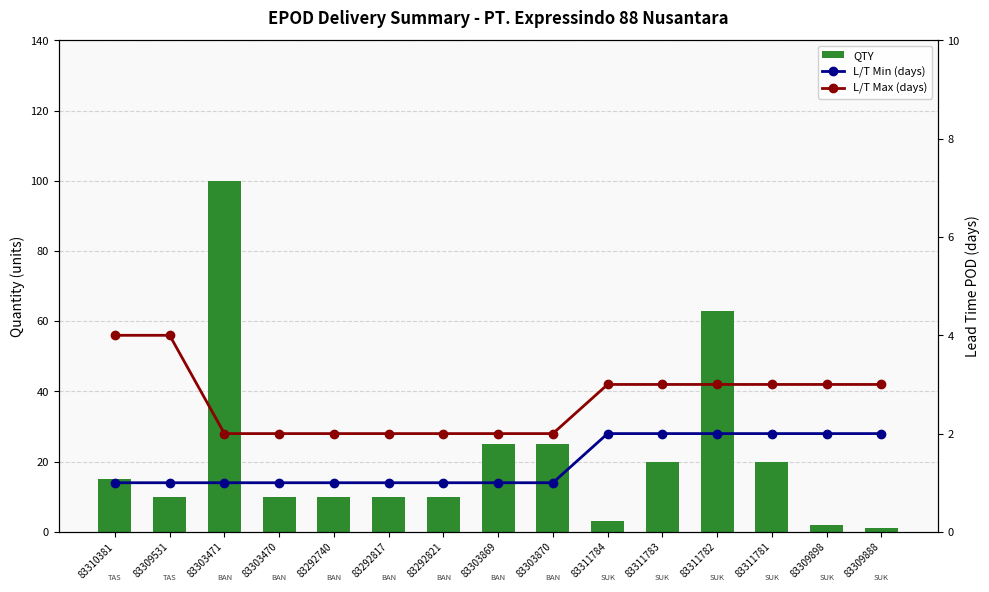

What is the sum of all L/T Min (days) values?

21